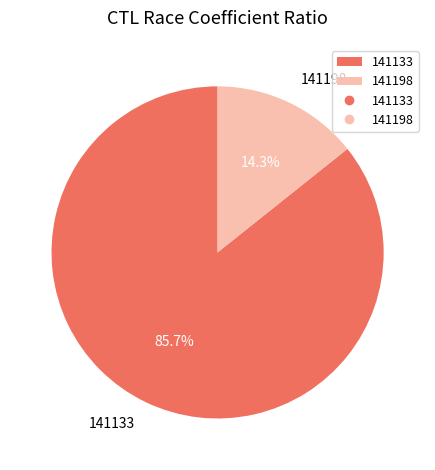

Between 141133 and 141198, which is larger?

141133